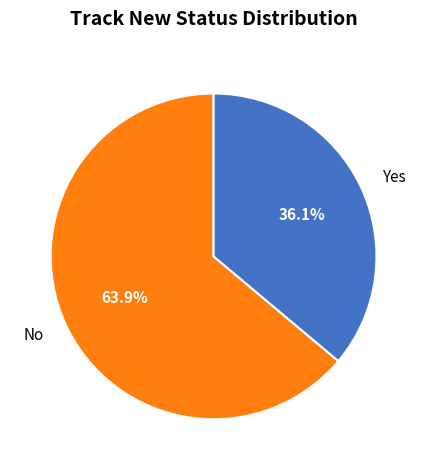

Is it true that No is 36% of the pie?

False